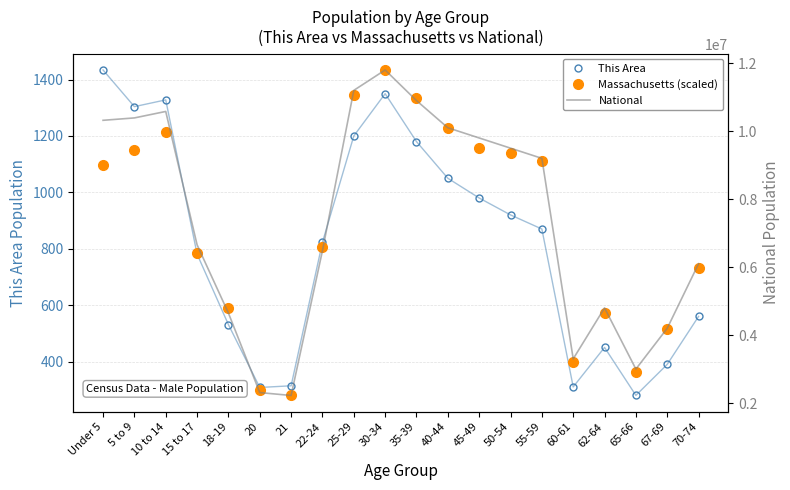

At which label is Massachusetts (scaled) closest to 856?

22-24